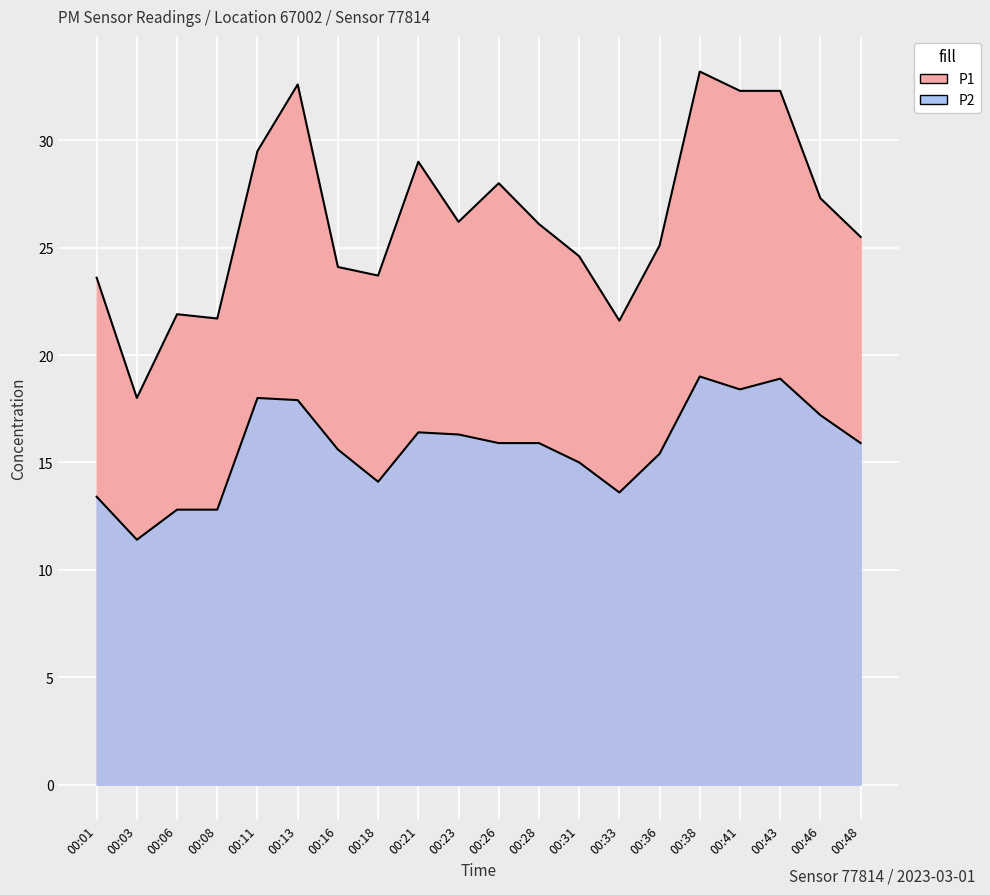

True or false: P1 has more than 2 interior local peaks.

True